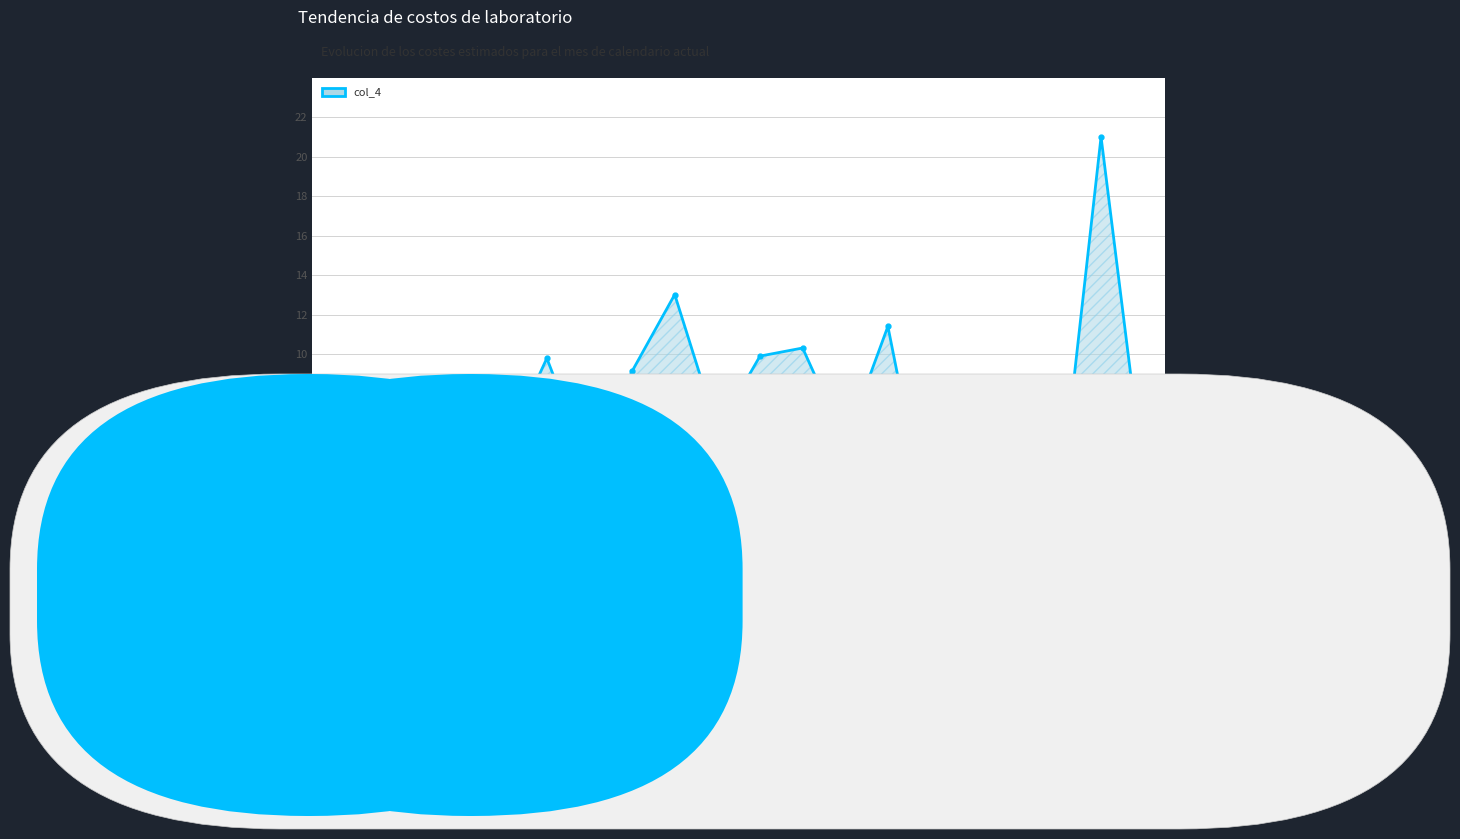

What is the greatest value displayed?

21.0